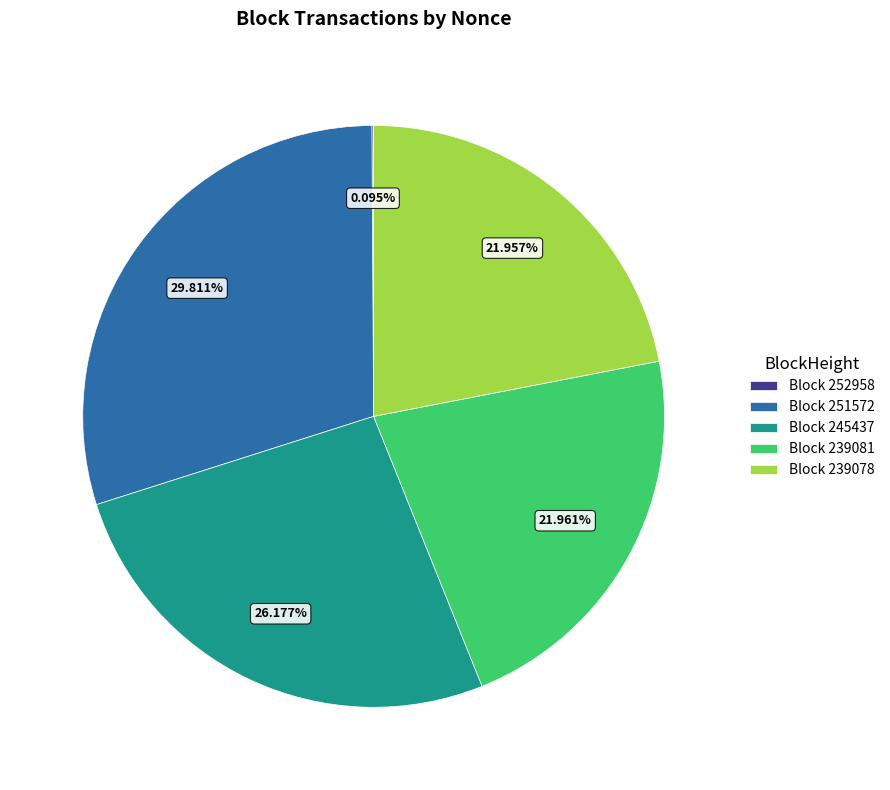

What is the largest slice in the pie chart?

Block 251572